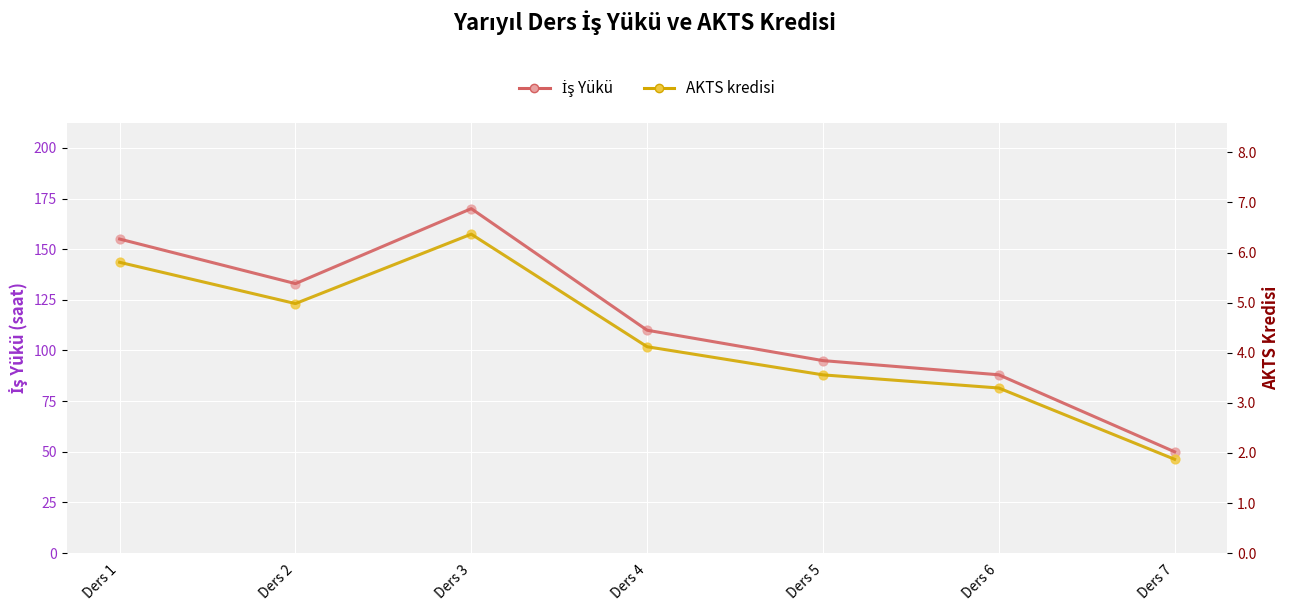

At how many categories does at least one series exceed 109?

4